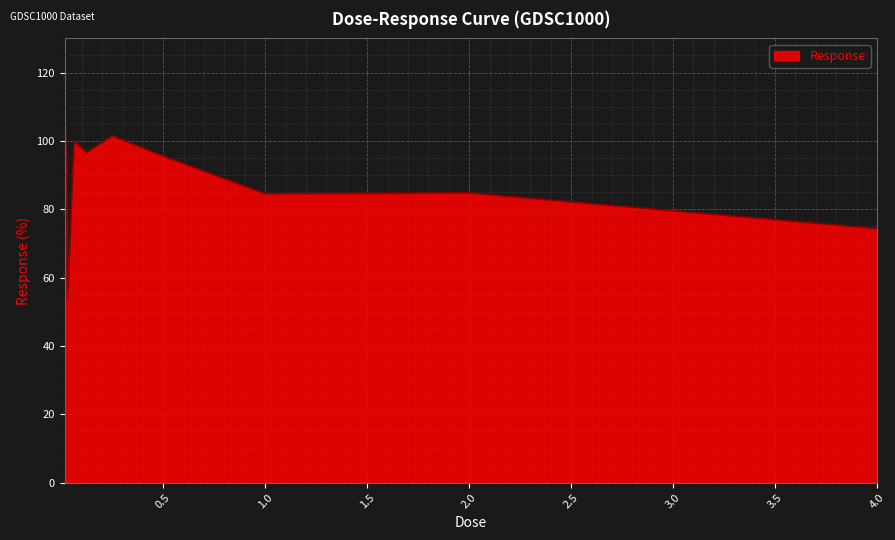

What is the maximum value shown in the chart?

111.2